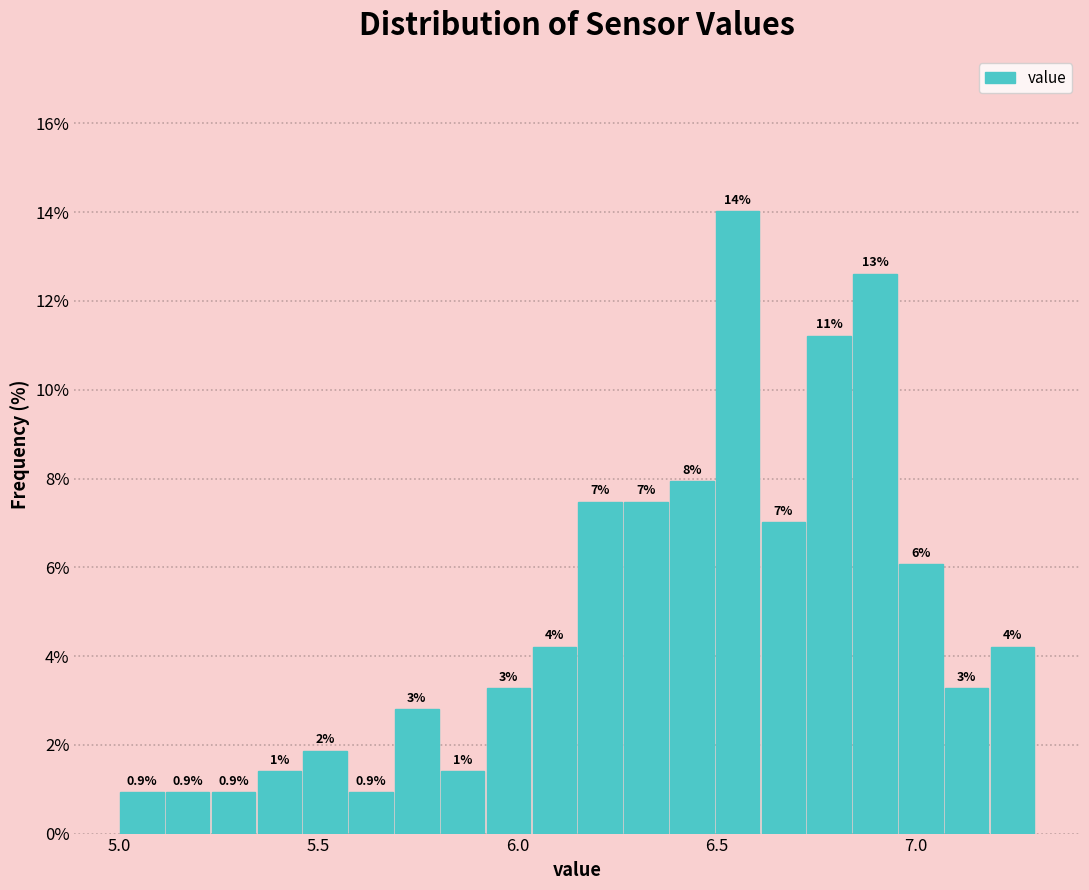

Around what value on the x-axis is the tallest bar? Give the approximate position of its centre, as read against the axis.

6.55